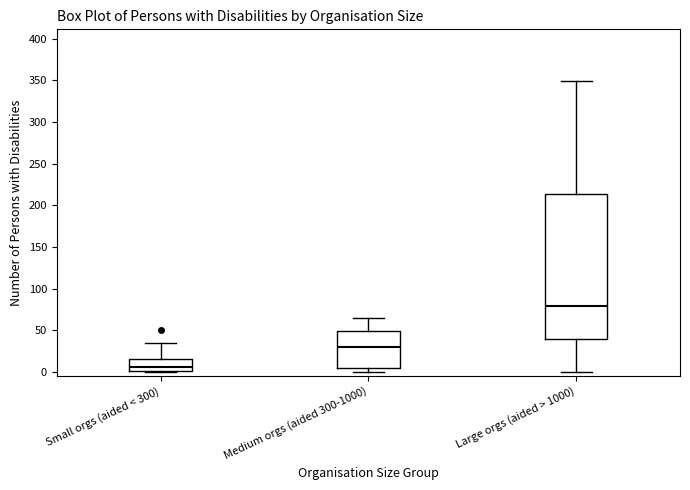

Where is the lower edge of the box for Large orgs (aided > 1000) on the y-axis? The values are not printed on the chart, so give them approximately, as read against the axis.

40